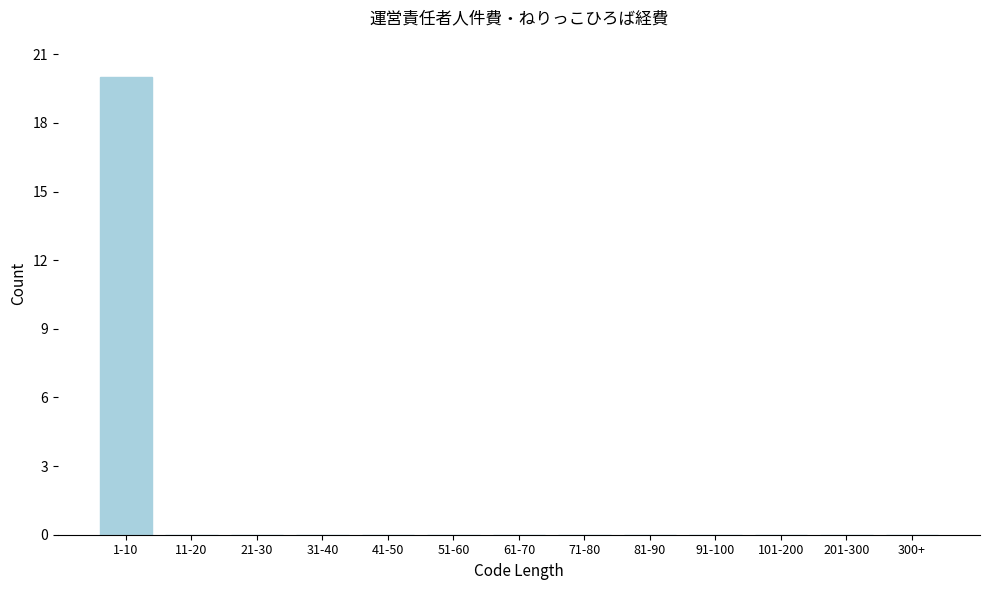

Reading left to right, what are all the values shown in this chart?

1-10=20	11-20=0	21-30=0	31-40=0	41-50=0	51-60=0	61-70=0	71-80=0	81-90=0	91-100=0	101-200=0	201-300=0	300+=0